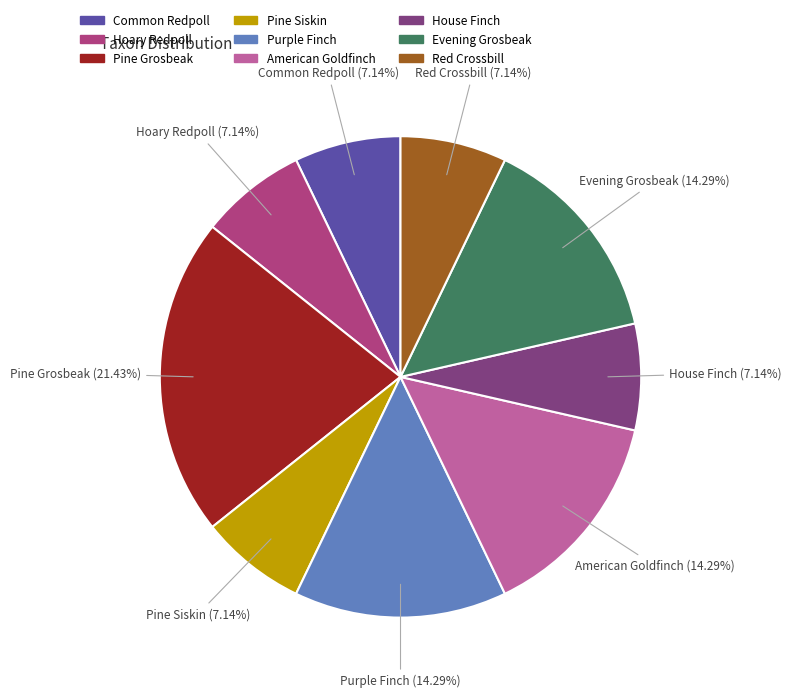

Combined, do Red Crossbill and Evening Grosbeak account for over 50%?

No